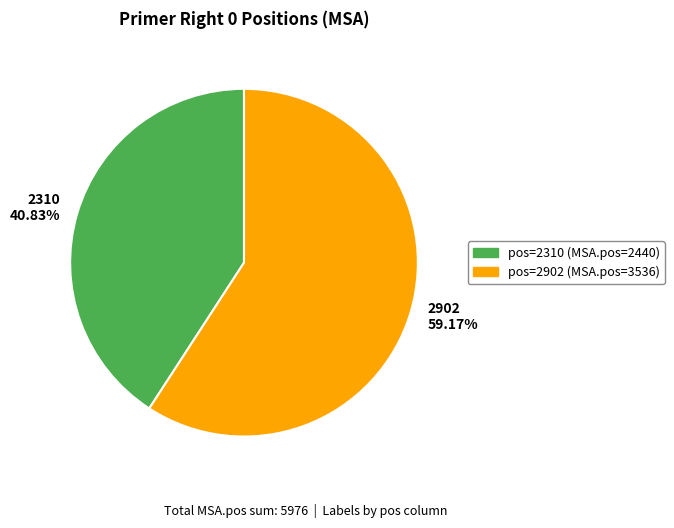

Which category accounts for the majority?

2902